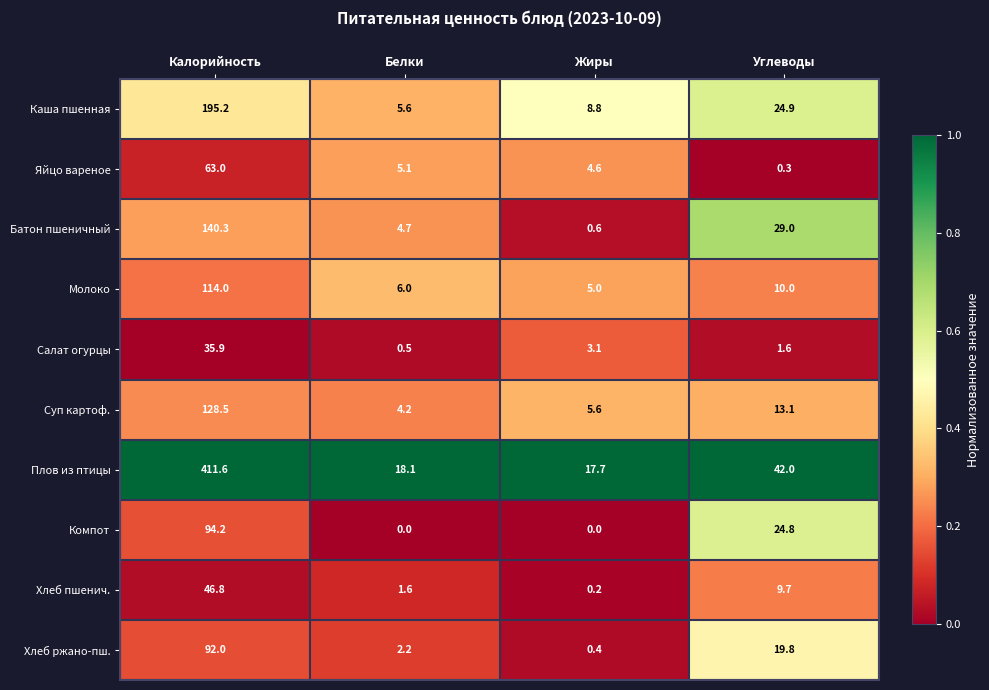

At which label is Молоко closest to 59?

Углеводы